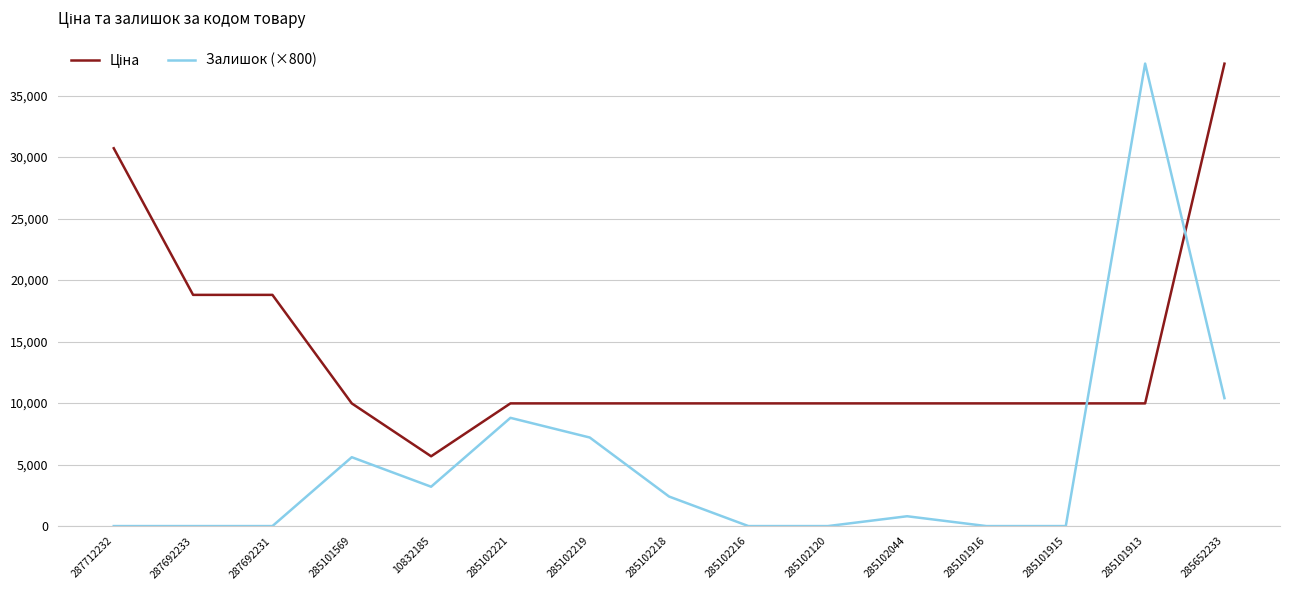

What position from the left is 287692233?

2